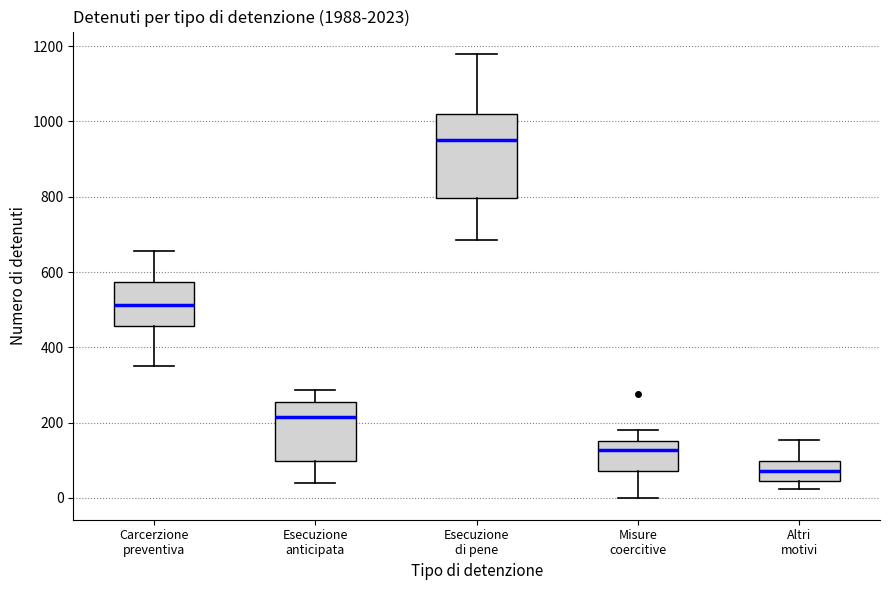

Where does the median line of the box for Altri motivi sit on the y-axis? The values are not printed on the chart, so give them approximately, as read against the axis.

80